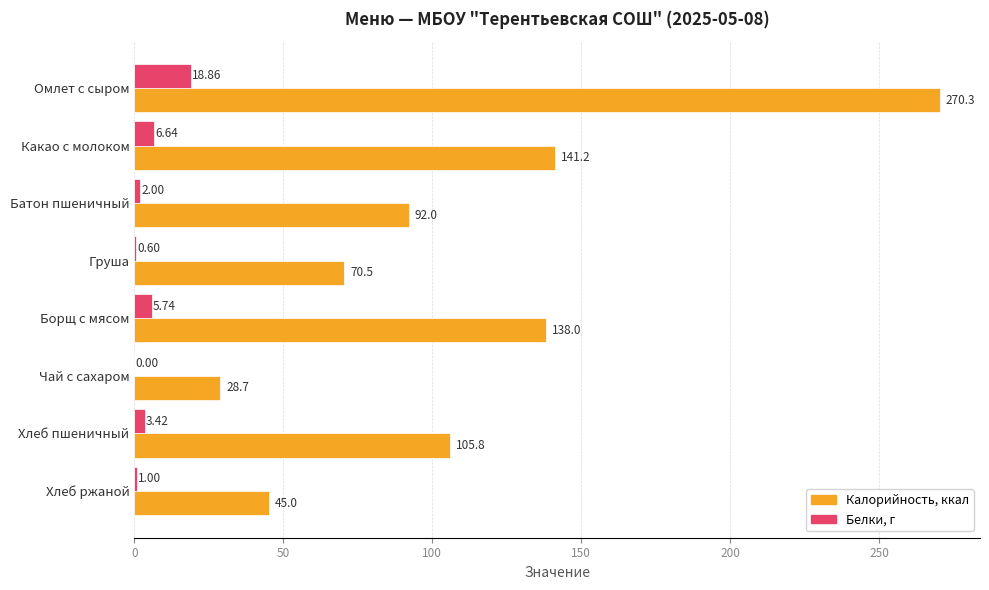

What is the sum of the Белки, г values at Груша and Омлет с сыром?

19.5